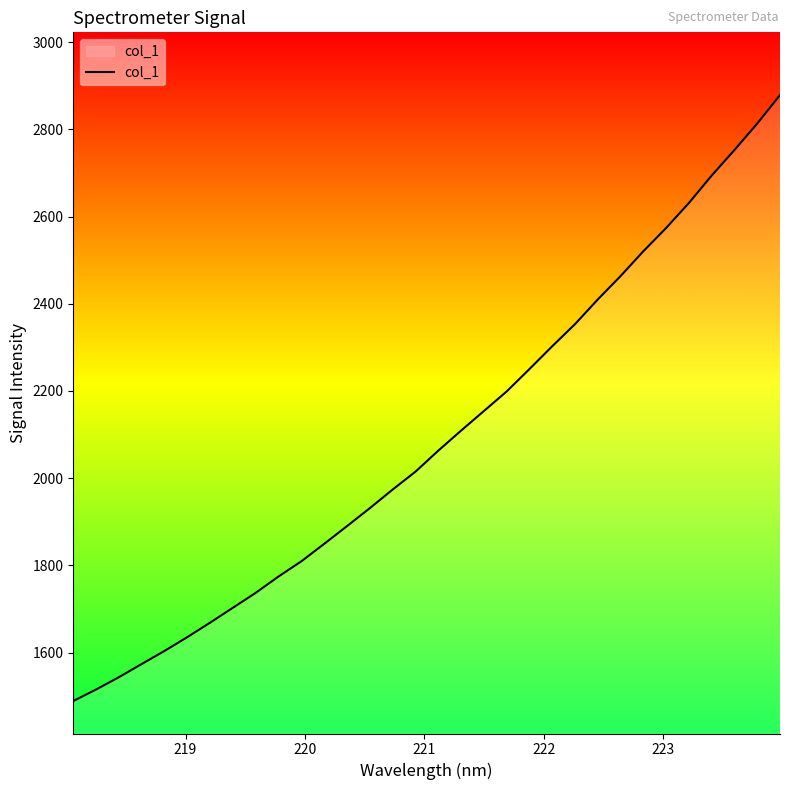

What is the smallest value displayed?

1488.9